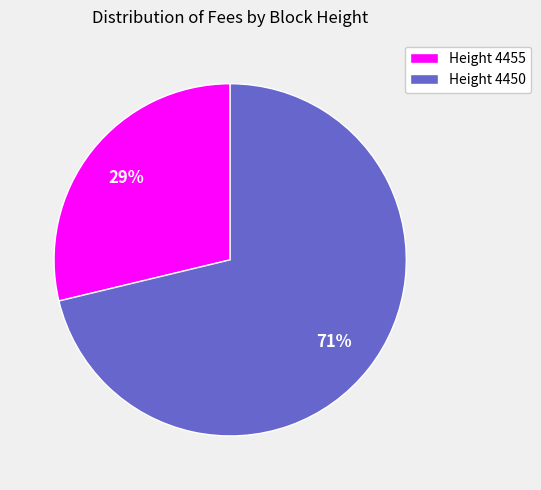

Do Height 4455 and Height 4450 together represent more than half of the pie?

Yes